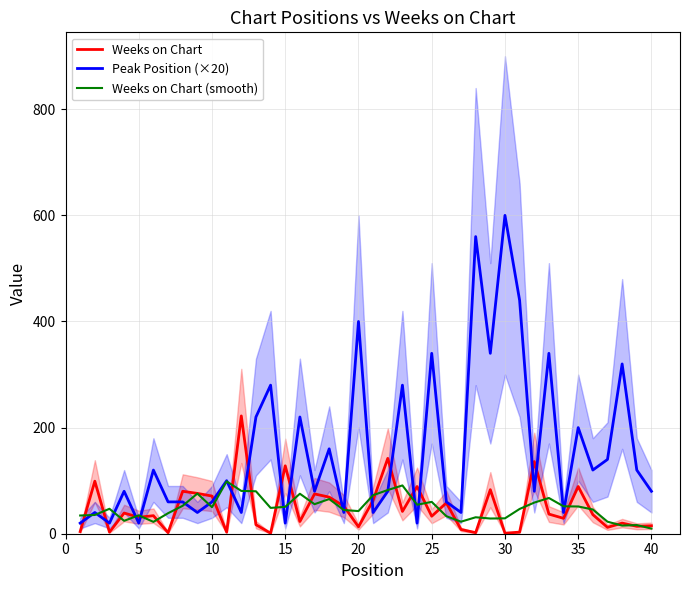

What are all the series names shown in the legend?

Weeks on Chart, Peak Position (×20), Weeks on Chart (smooth)